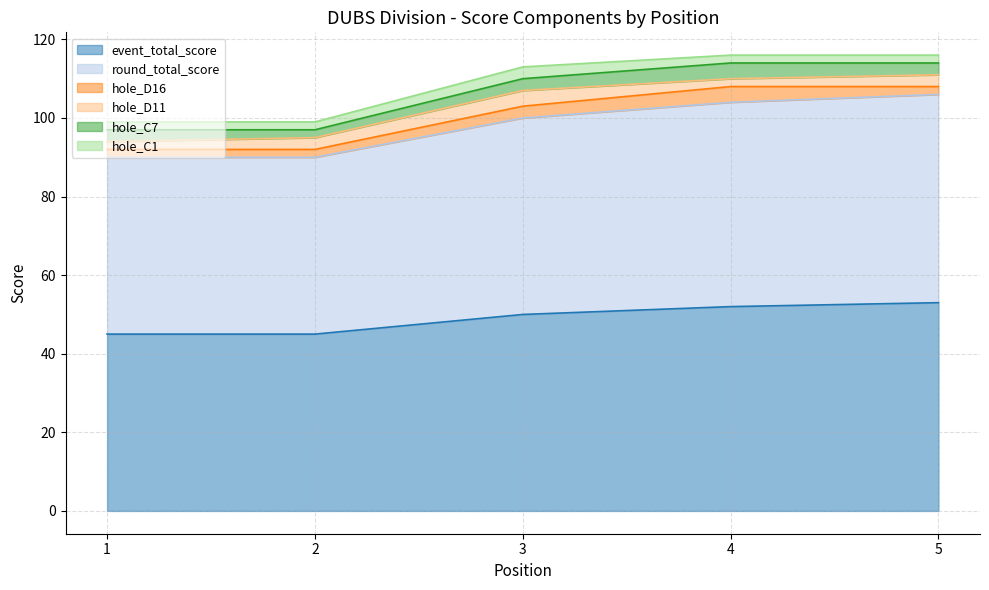

How many interior local peaks does the hole_C7 series have?

1